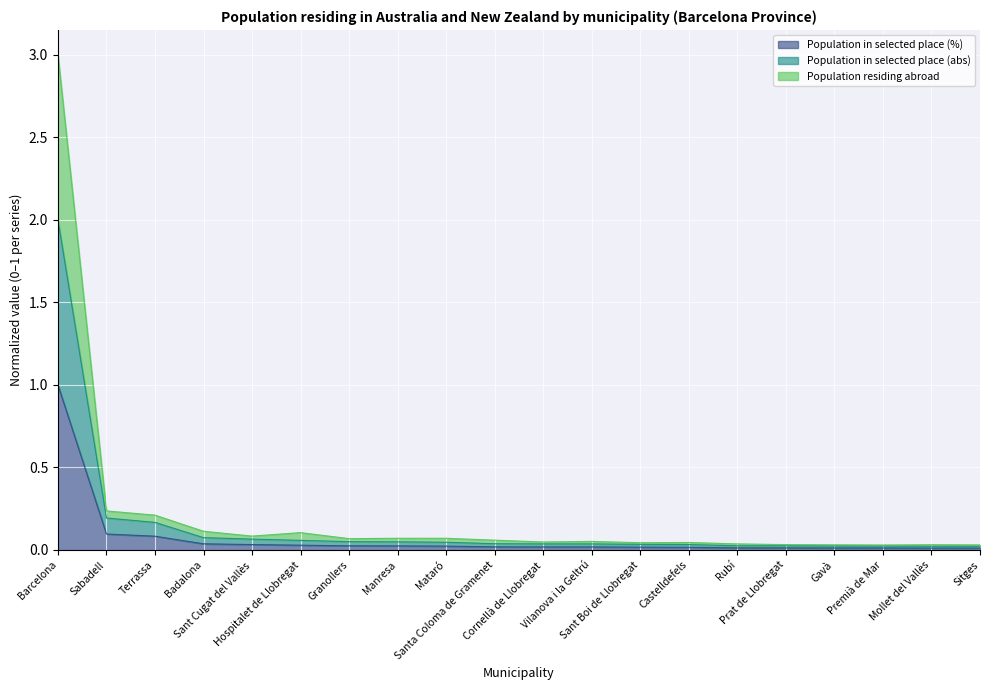

The Population in selected place (abs) series shows 0.1 at Sabadell. True or false?

False